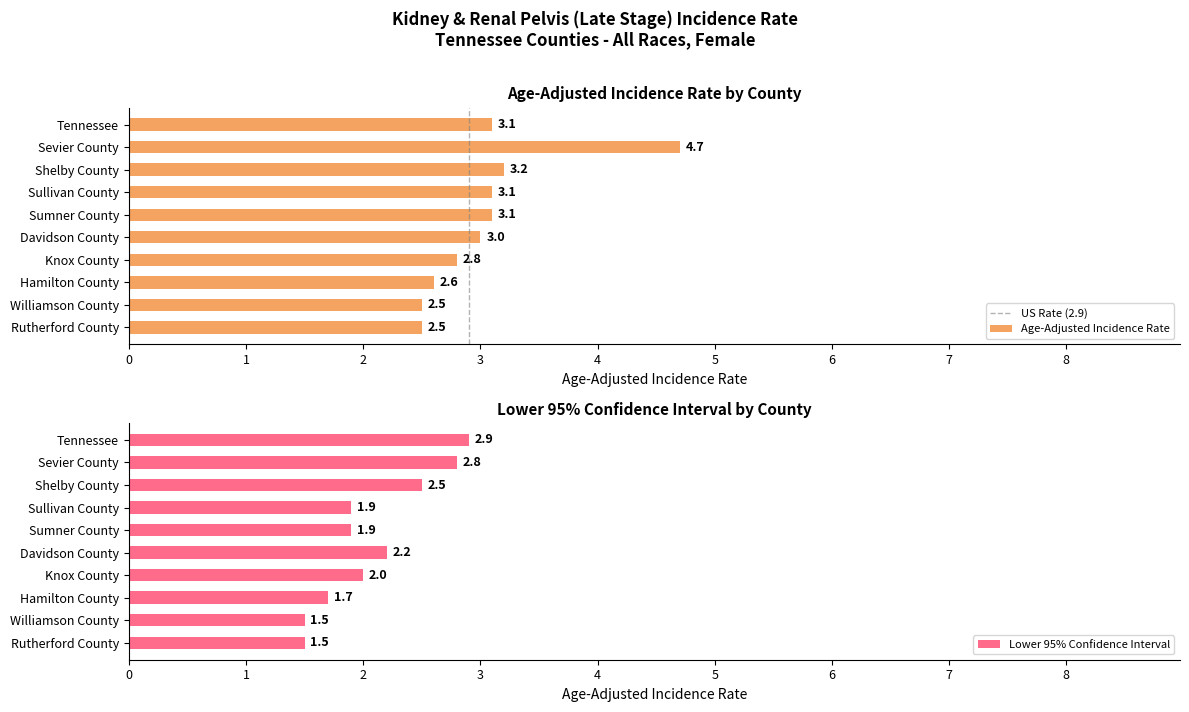

How many groups of bars are there?

10